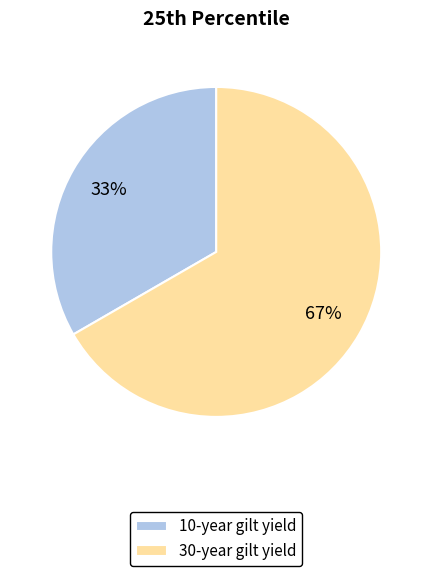

To the nearest percent, what is the combined percentage of 30-year gilt yield and 10-year gilt yield?

100%